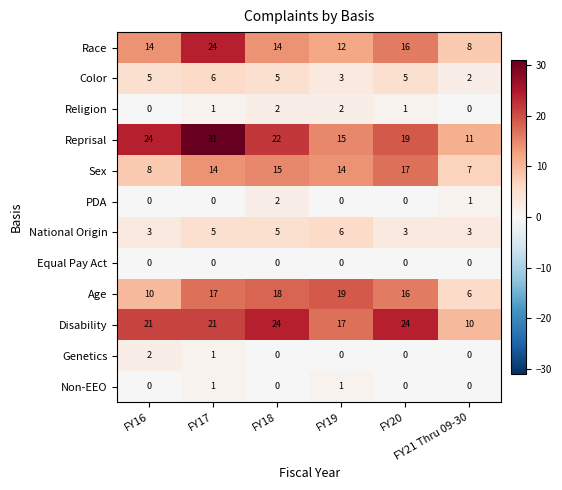

How many Sex values are between 8 and 15?

4